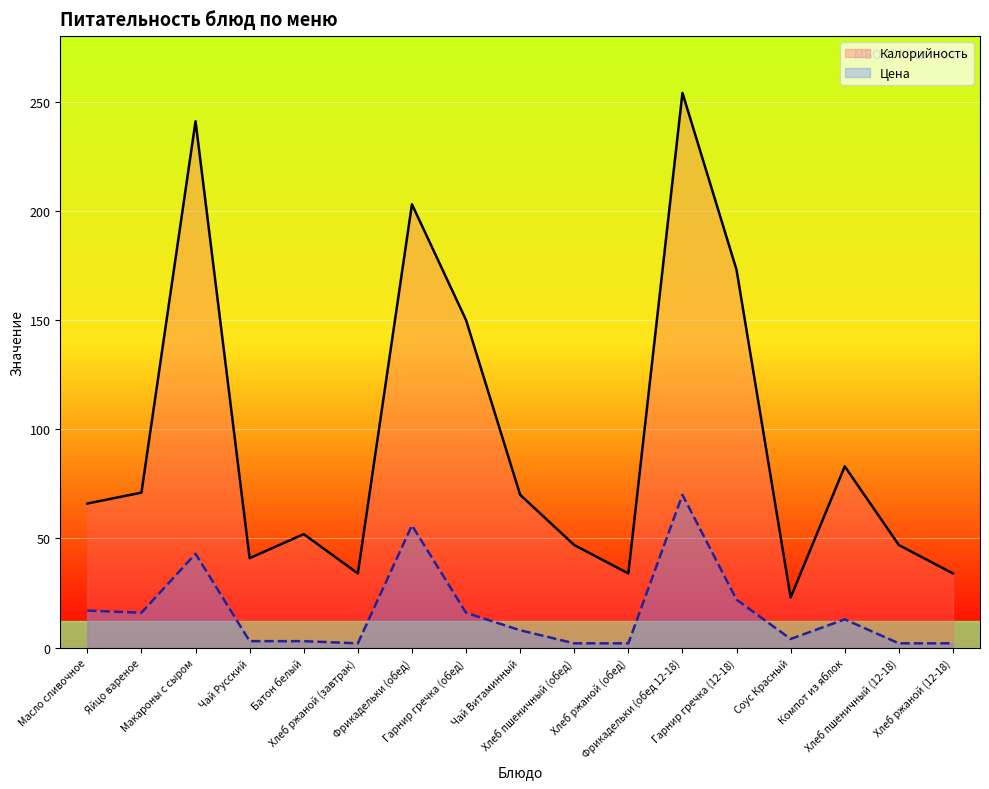

List the labels in order of Цена value, largest first.

Фрикадельки (обед 12-18), Фрикадельки (обед), Макароны с сыром, Гарнир гречка (12-18), Масло сливочное, Яйцо вареное, Гарнир гречка (обед), Компот из яблок, Чай Витаминный, Соус Красный, Чай Русский, Батон белый, Хлеб ржаной (завтрак), Хлеб пшеничный (обед), Хлеб ржаной (обед), Хлеб пшеничный (12-18), Хлеб ржаной (12-18)